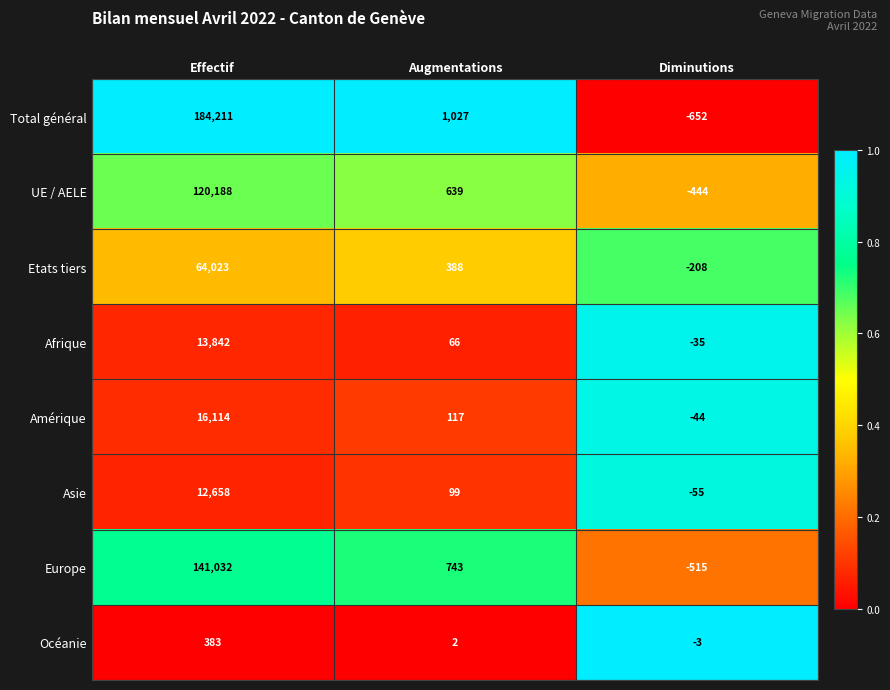

Which category has the lowest value across all series?

Diminutions